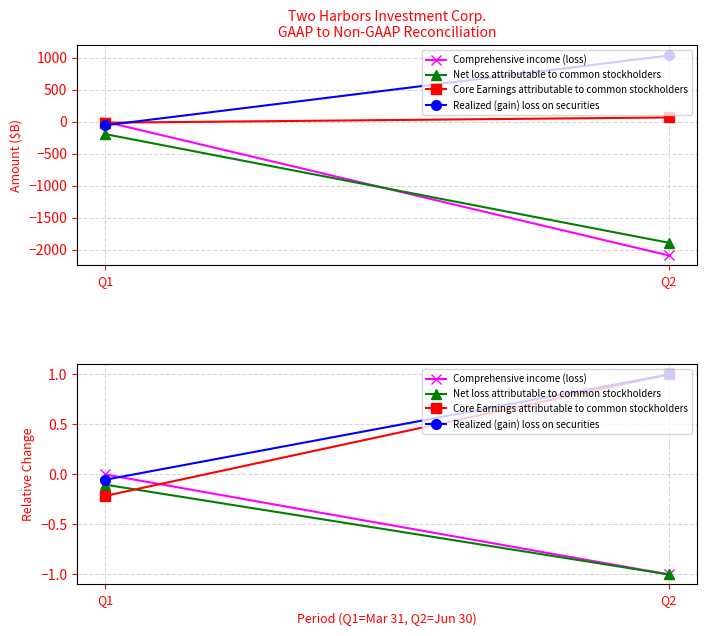

What is the smallest value displayed?

-1.0